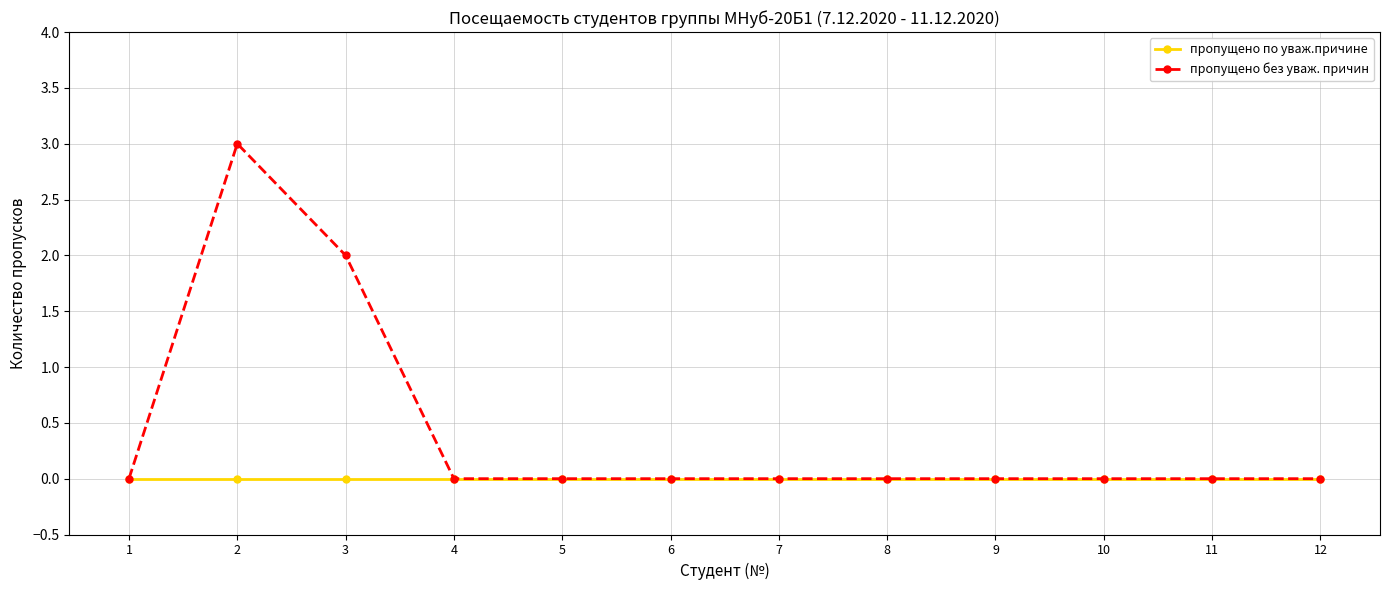

Which series has the largest total across all categories?

пропущено без уваж. причин